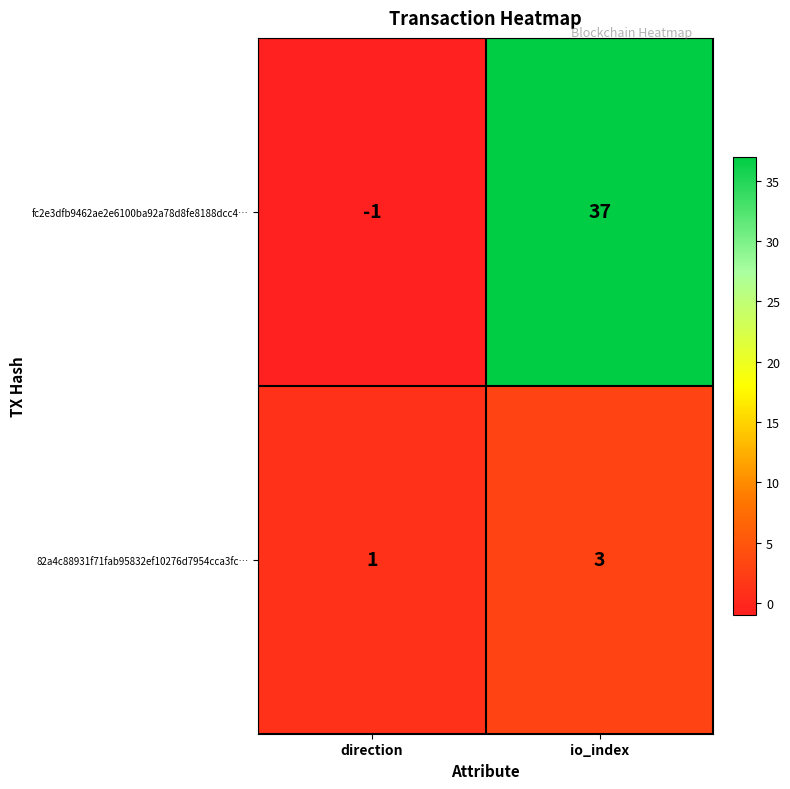

True or false: 82a4c88931f71fab95832ef10276d7954cca3fc… has a value of 3 at io_index.

True